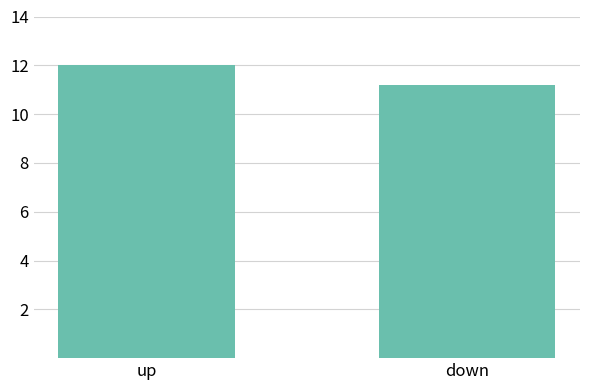

Does the chart contain any negative values?

No